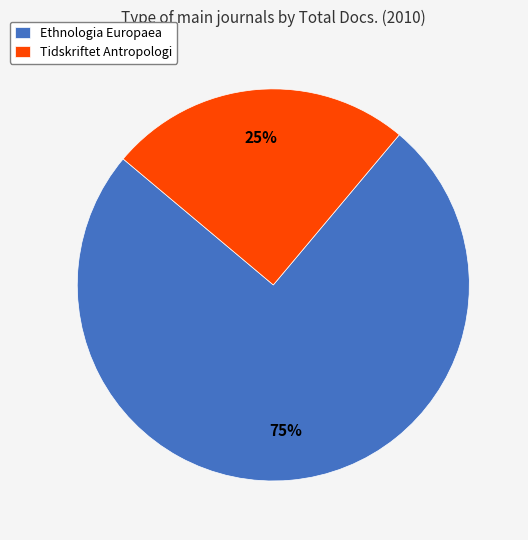

To the nearest percent, what is the average slice percentage?

50%